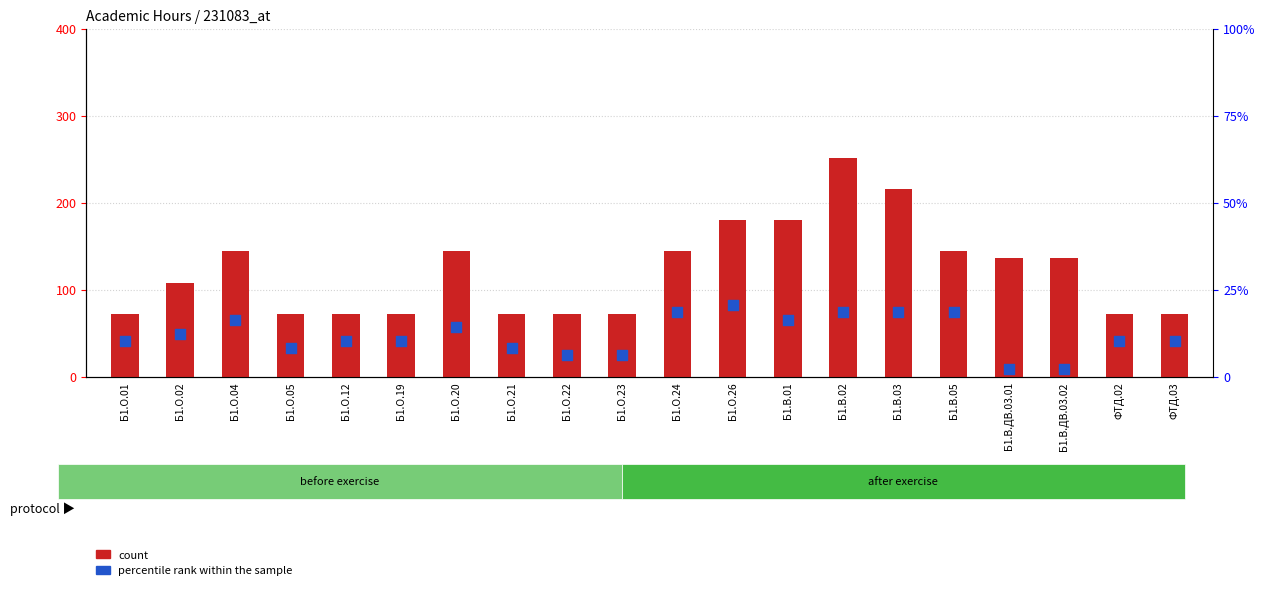

What are all the series names shown in the legend?

count, percentile rank within the sample